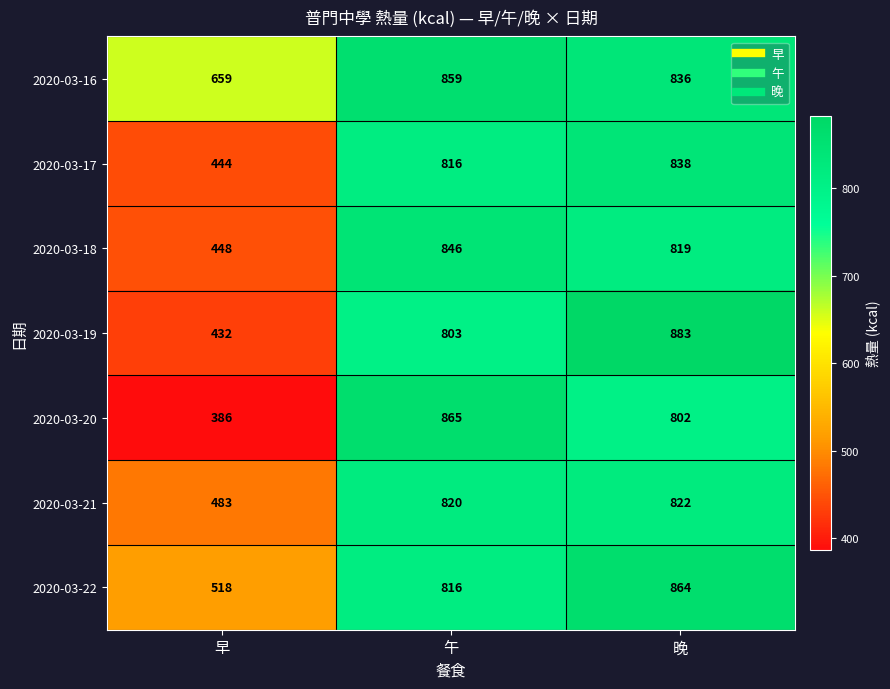

True or false: 2020-03-21 has a value of 483 at 早.

True